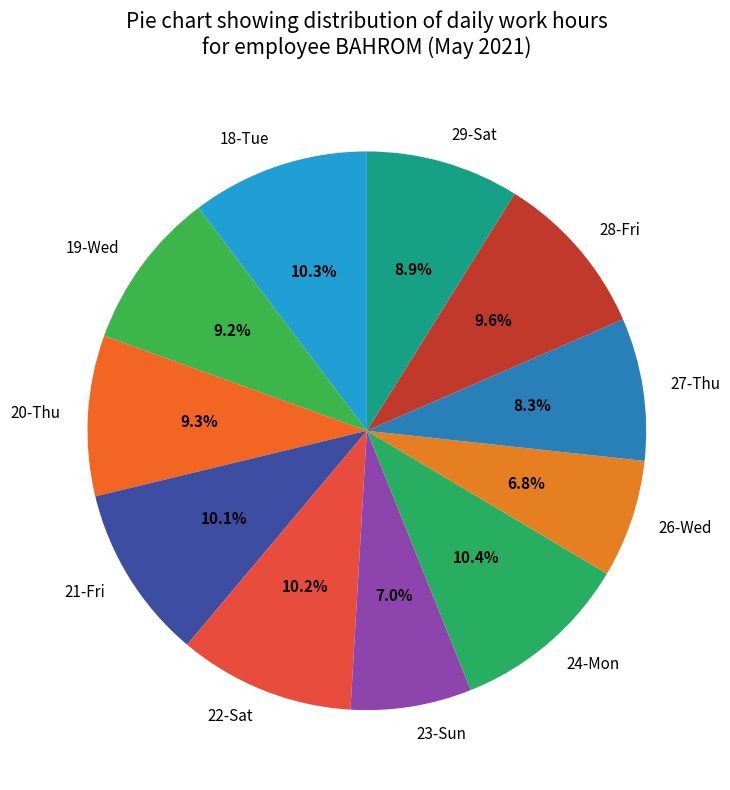

Is 28-Fri the majority of the pie?

No